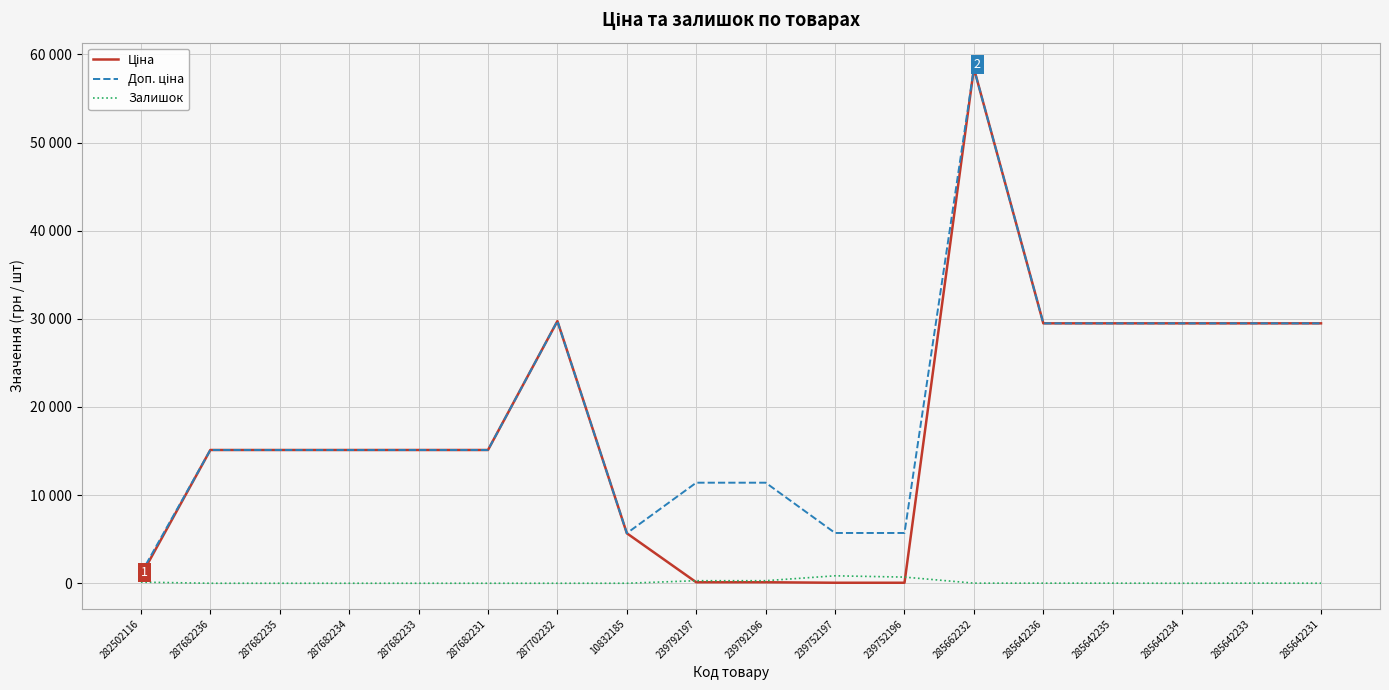

Where is Ціна nearest to the value 29241?

285642236